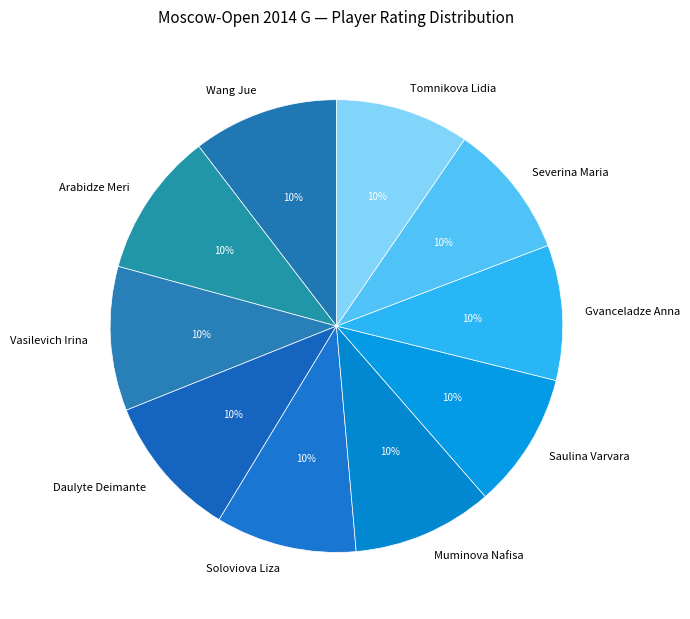

Is it true that Gvanceladze Anna is 1% of the pie?

False